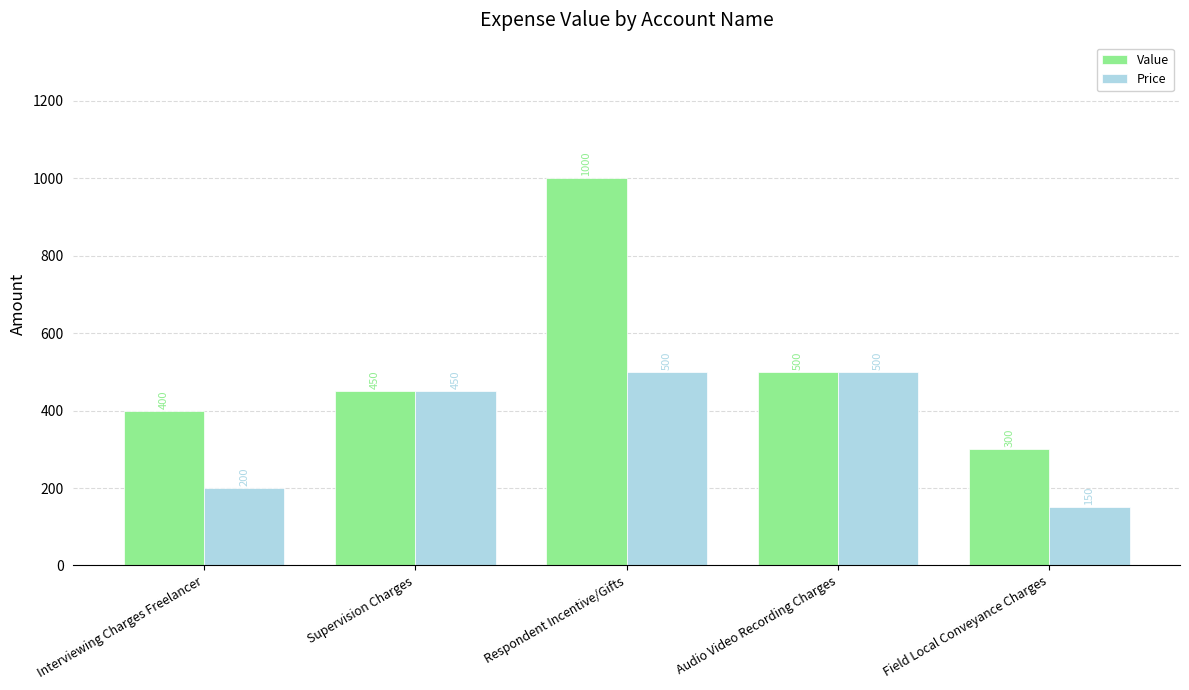

Is the value of Price at Audio Video Recording Charges greater than the value of Value at Respondent Incentive/Gifts?

No